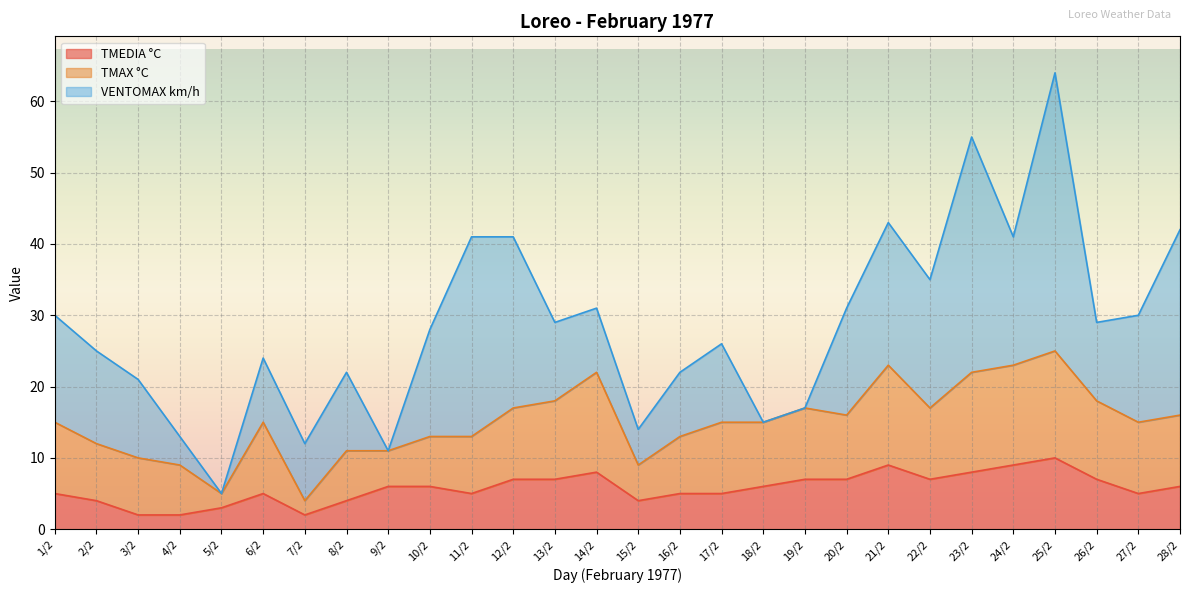

The TMAX °C series shows 8 at 2/2. True or false?

True